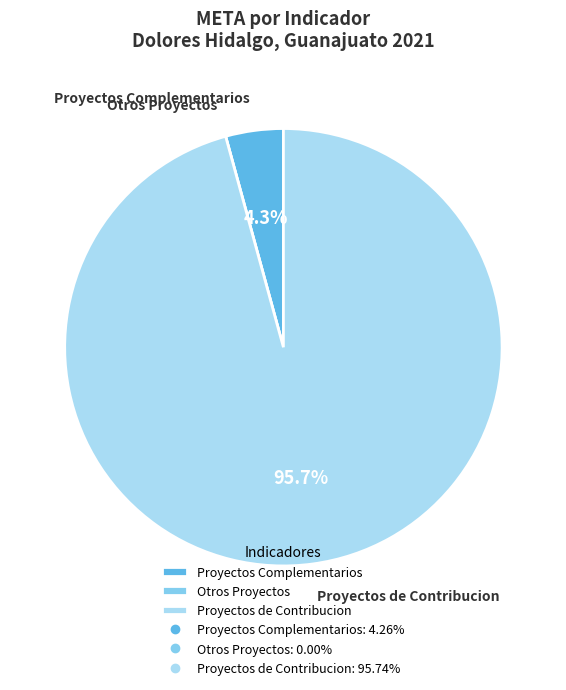

What is the largest slice in the pie chart?

Proyectos de Contribucion